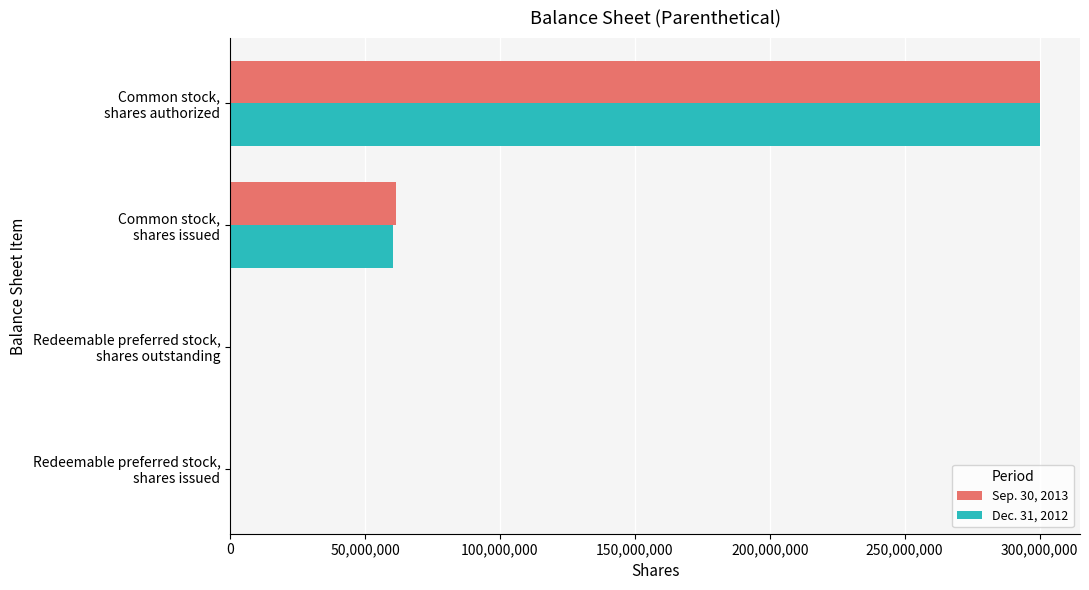

What is the maximum value shown in the chart?

300000000